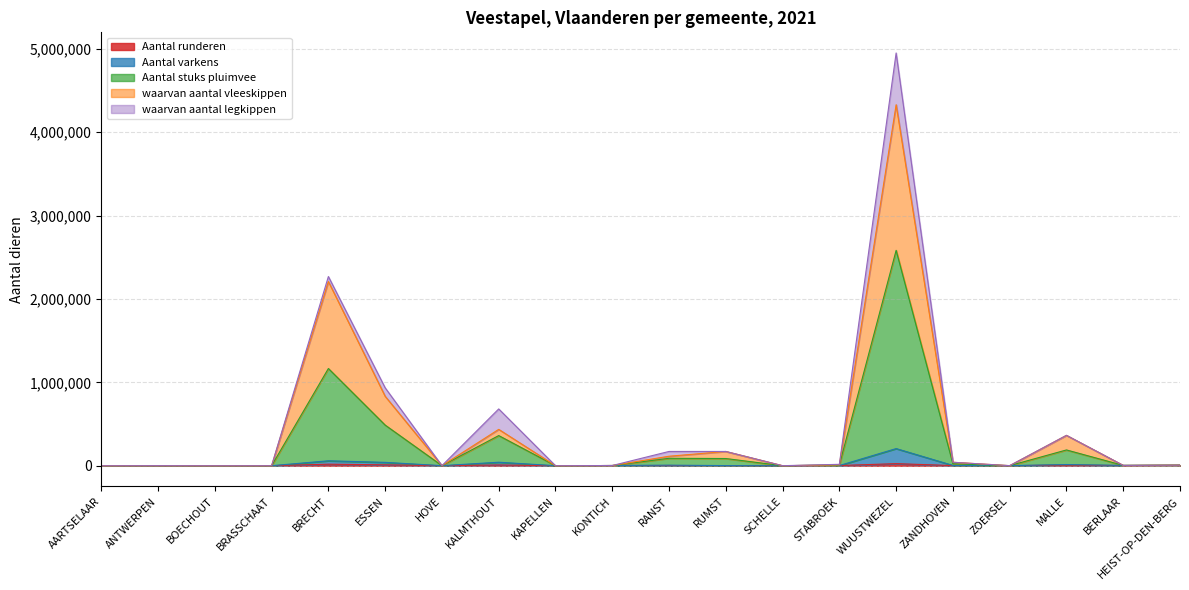

How many lines are shown in the chart?

5